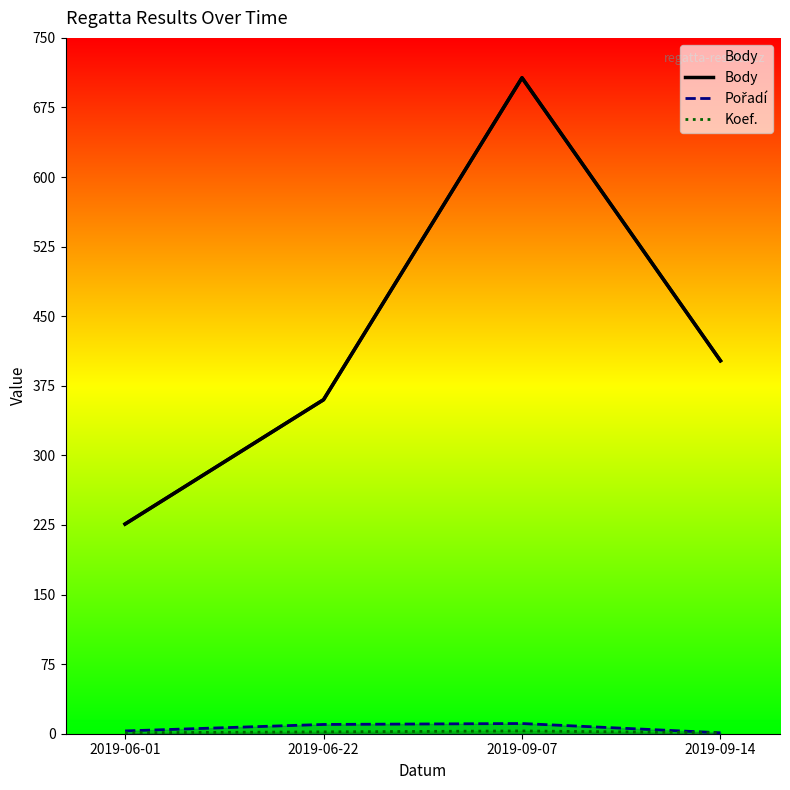

True or false: Pořadí and Koef. cross at least once.

False